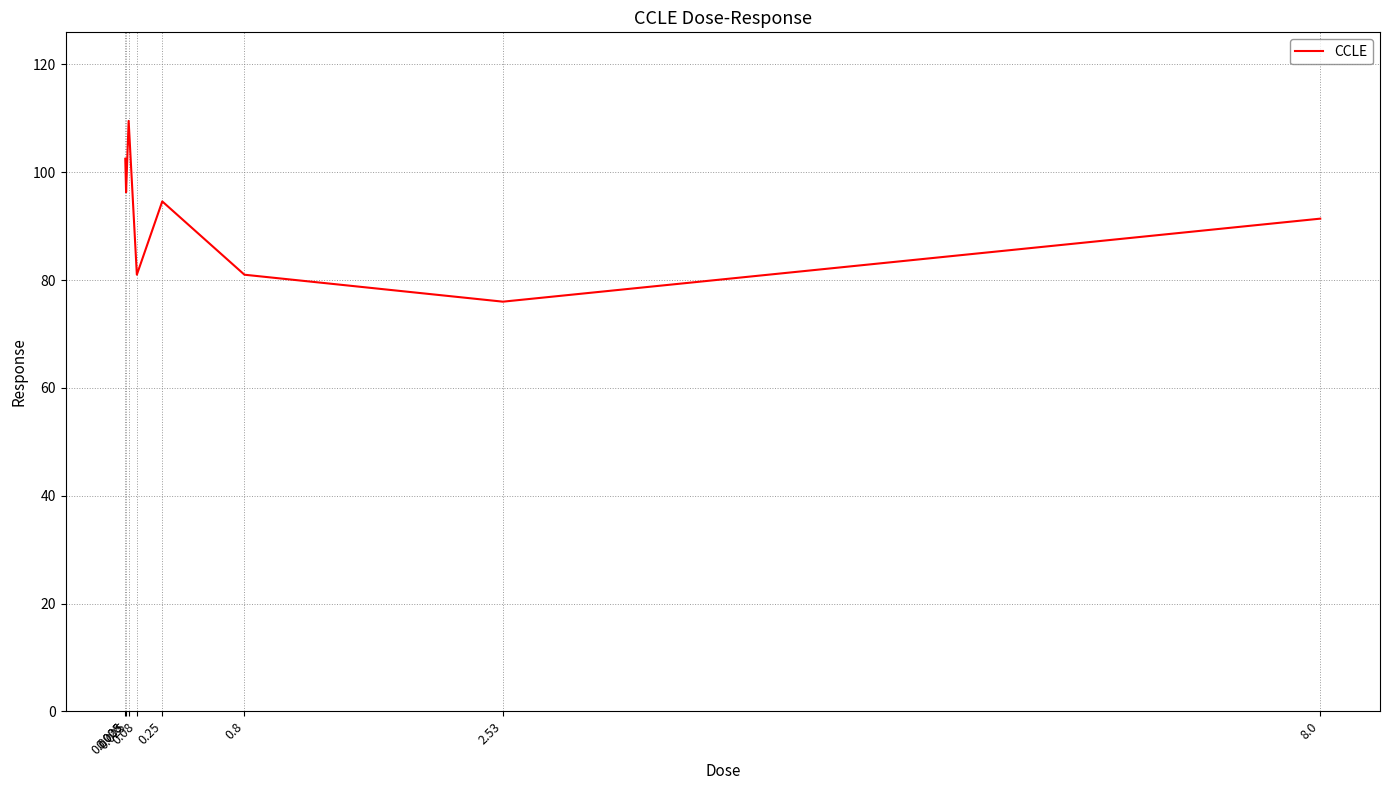

Approximately how many times larger is the value at 2.53 compared to 0.08?

0.9